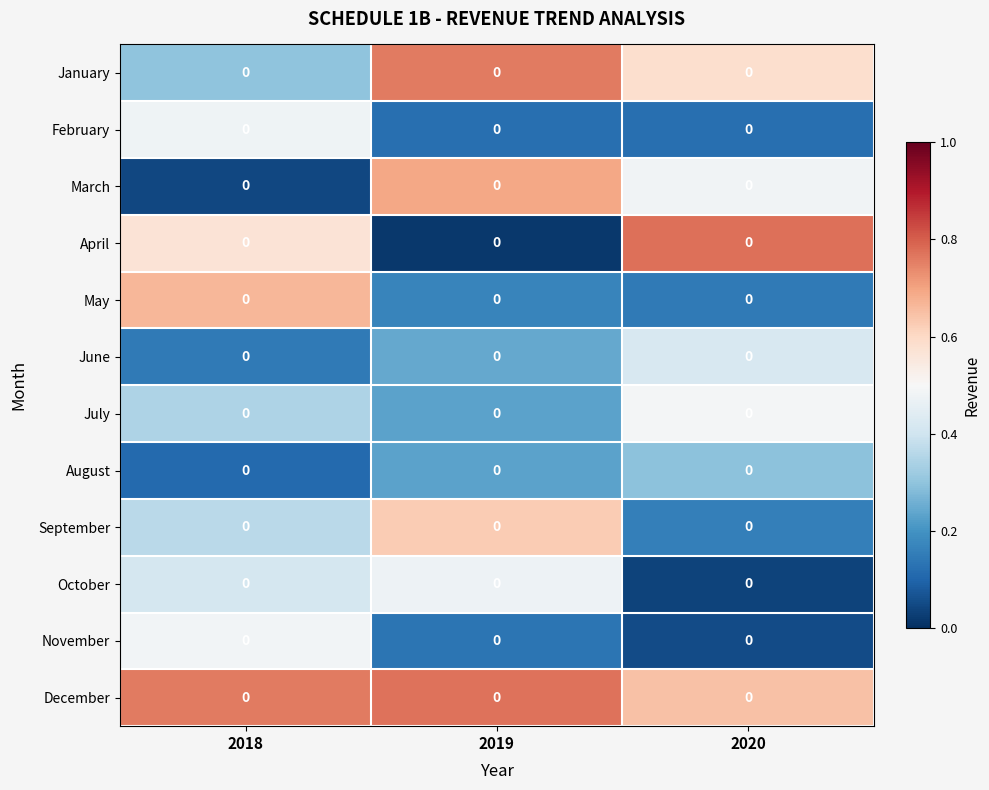

Which has a higher value, 2019 or 2020?

2019